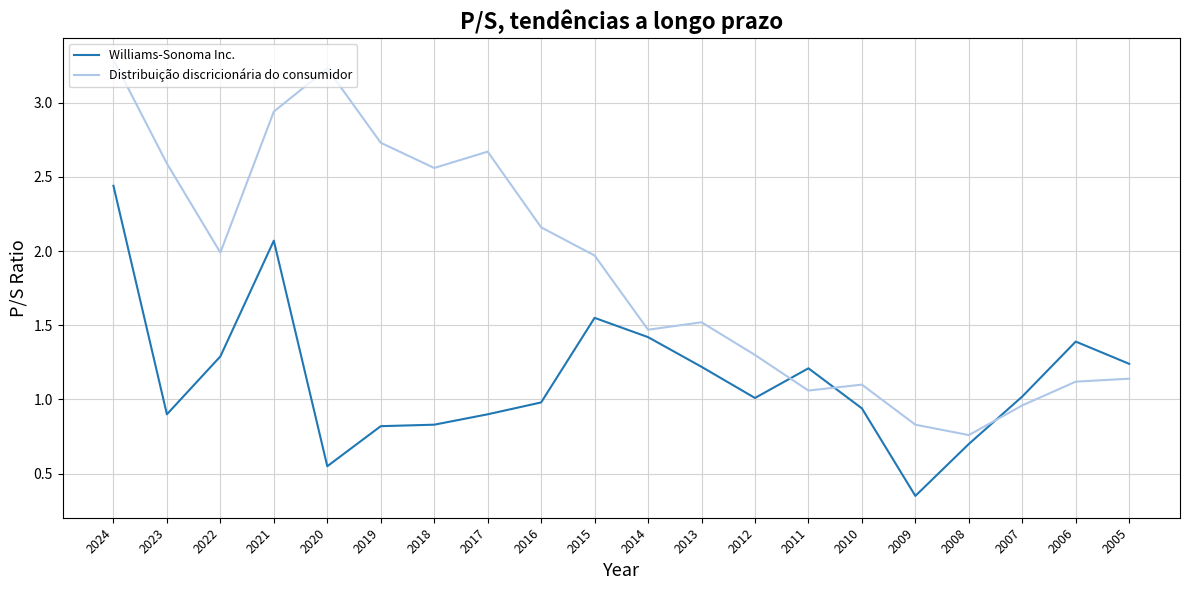

In Williams-Sonoma Inc., how many points are higher than both neighbors (excluding endpoints)?

4